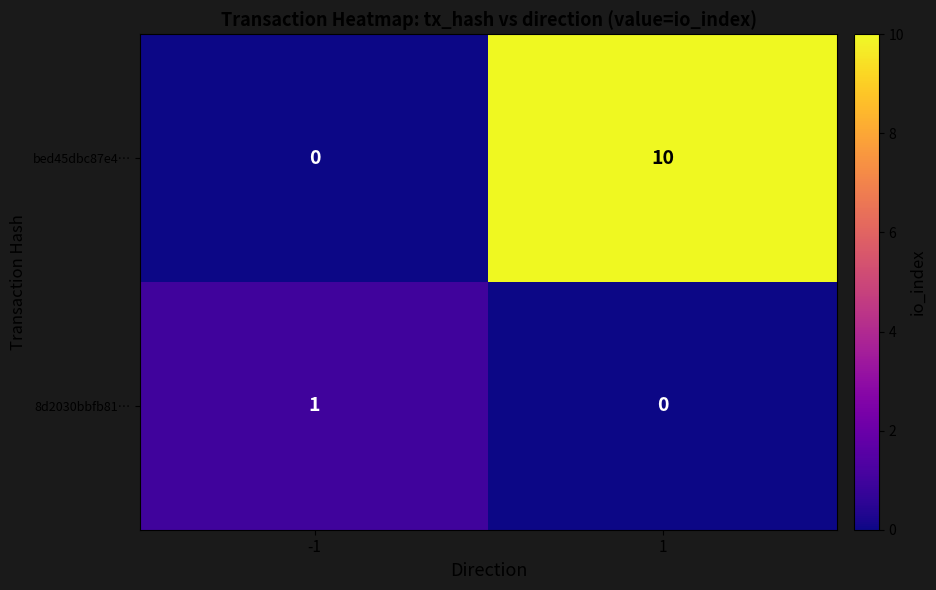

What is the total value across all series at 1?

10